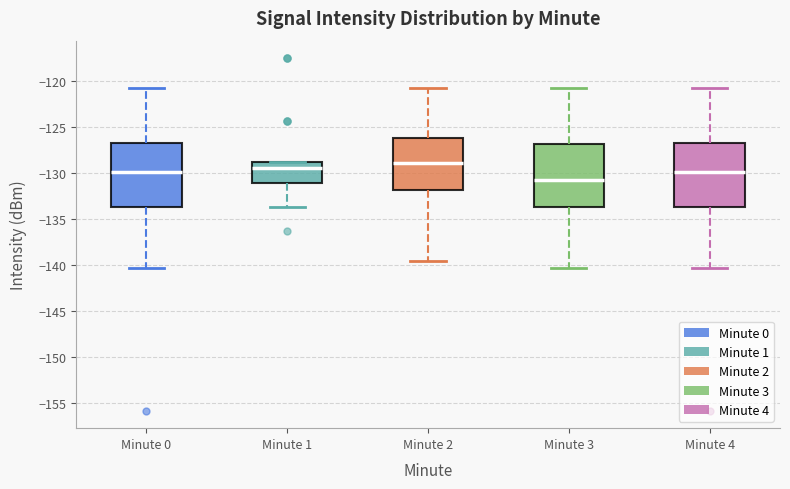

Reading left to right, read every box against the y-axis: the position of its median line, the range the box covers, and the ends of its whiskers. The values are not printed on the chart, so give them approximately, as read against the axis.

Minute 0: median -130.0, box -133.5 to -126.5, whiskers -140.5 to -121.0
Minute 1: median -129.5, box -131.0 to -129.0, whiskers -133.5 to -129.0
Minute 2: median -129.0, box -132.0 to -126.0, whiskers -139.5 to -121.0
Minute 3: median -130.5, box -133.5 to -127.0, whiskers -140.5 to -121.0
Minute 4: median -130.0, box -133.5 to -126.5, whiskers -140.5 to -121.0